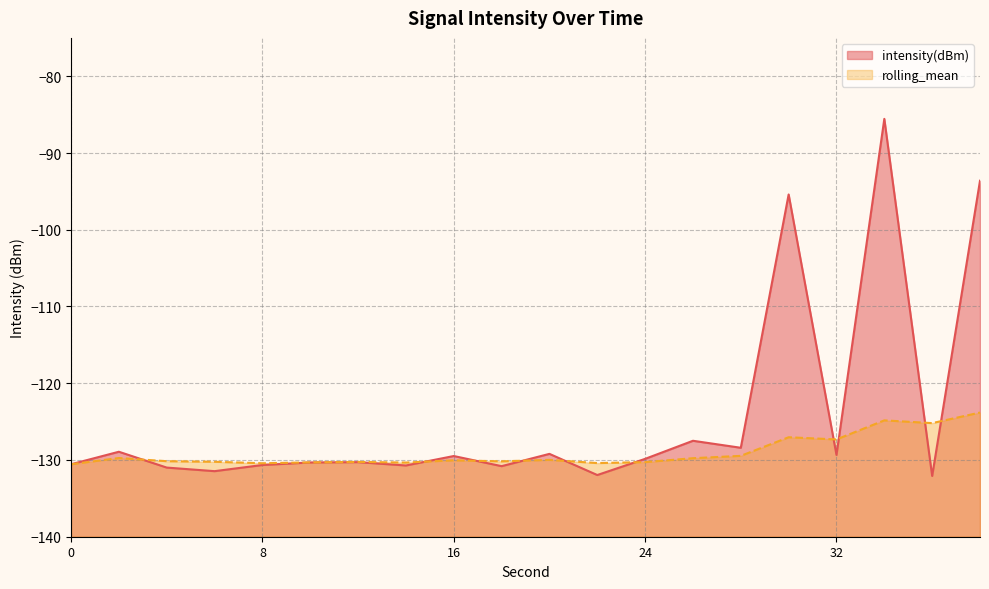

Is the value of intensity(dBm) at 8 greater than the value of rolling_mean at 34?

No